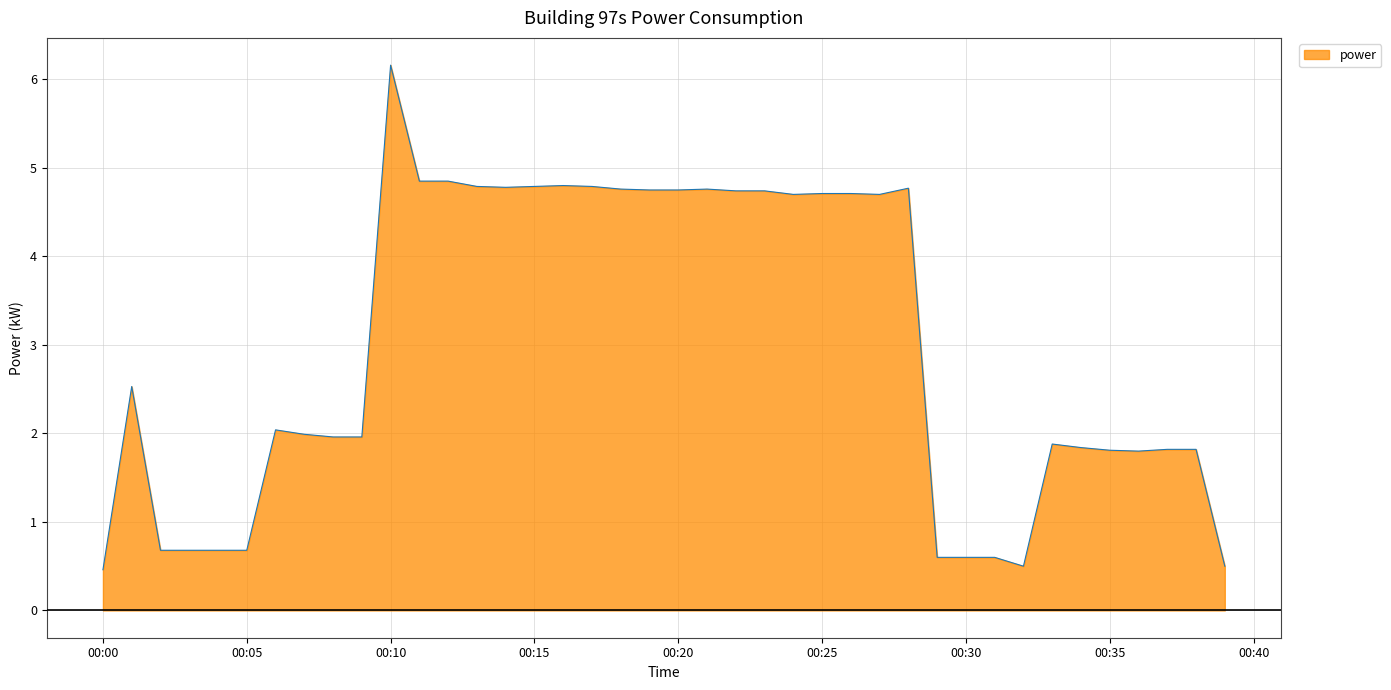

At which category does the chart reach its peak across all series?

00:10